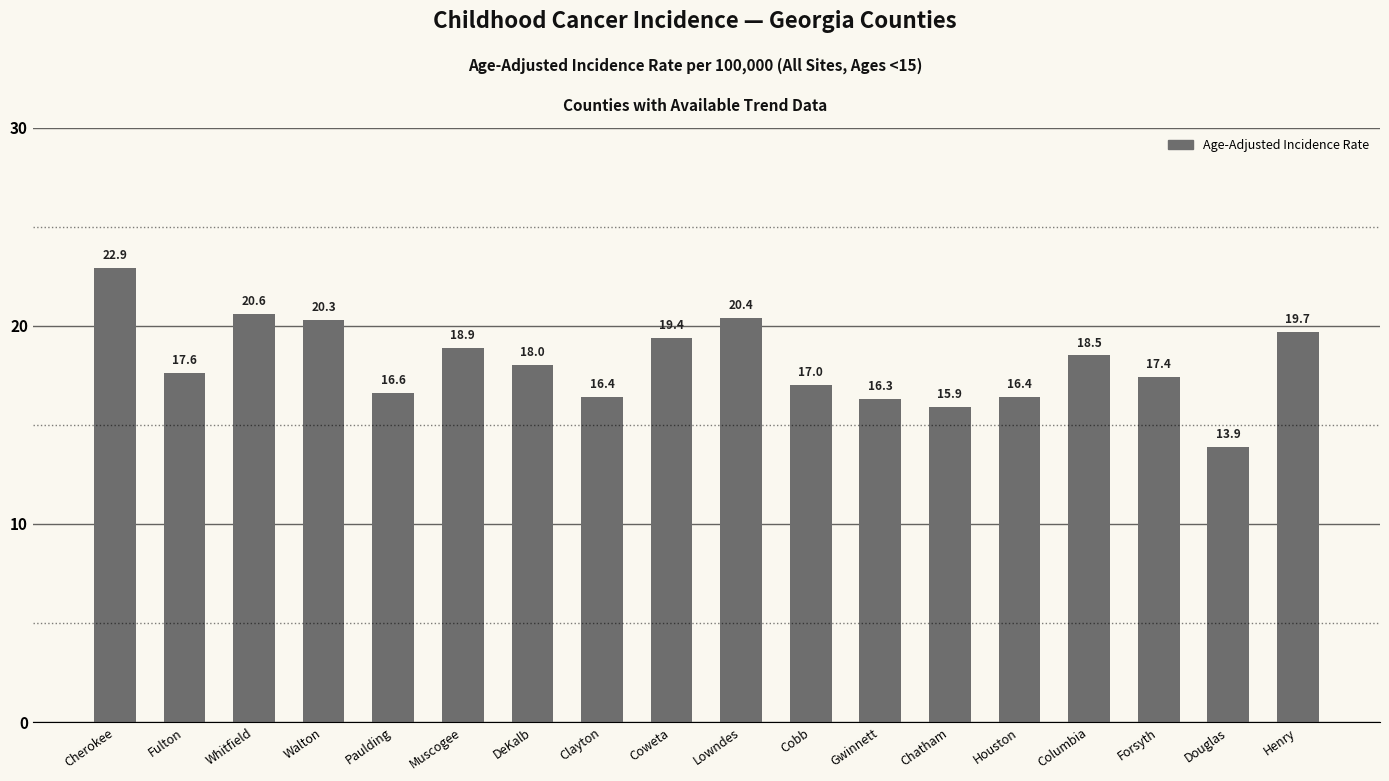

Which category has the highest value across all series?

Cherokee